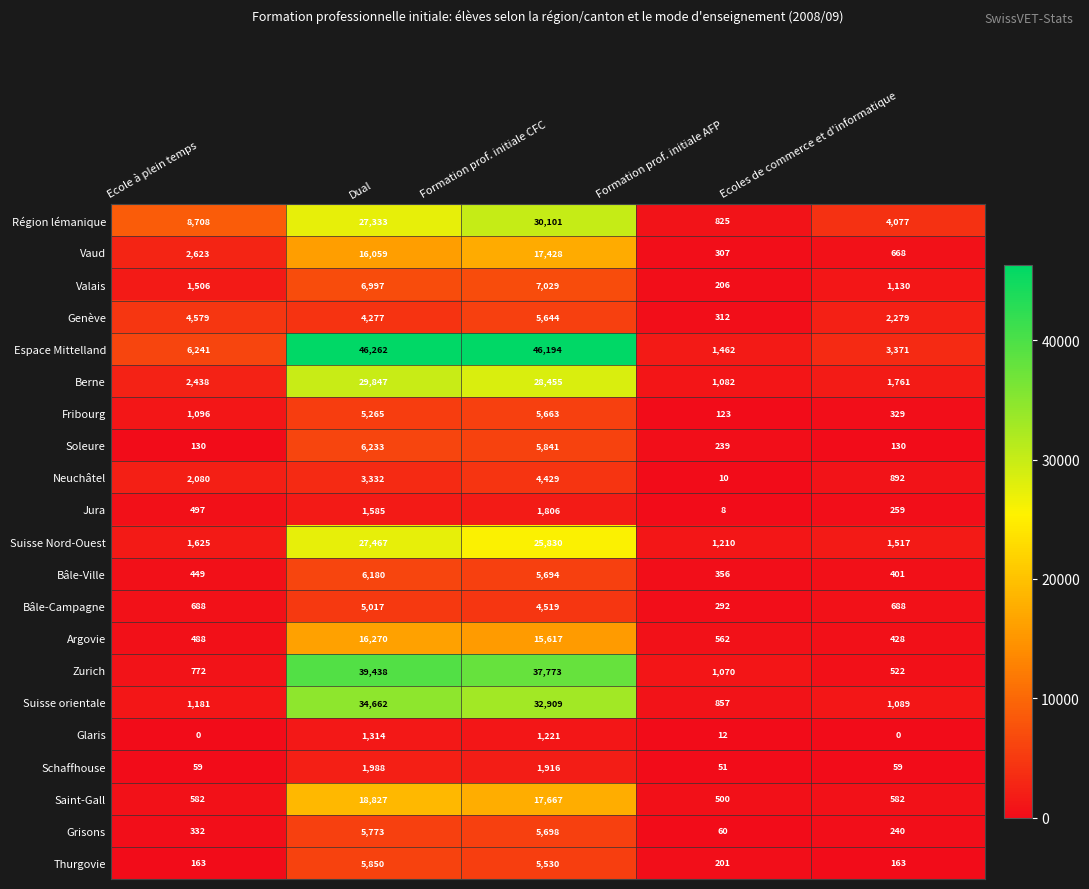

Which series changed the most between Ecole à plein temps and Ecoles de commerce et d'informatique?

Région lémanique